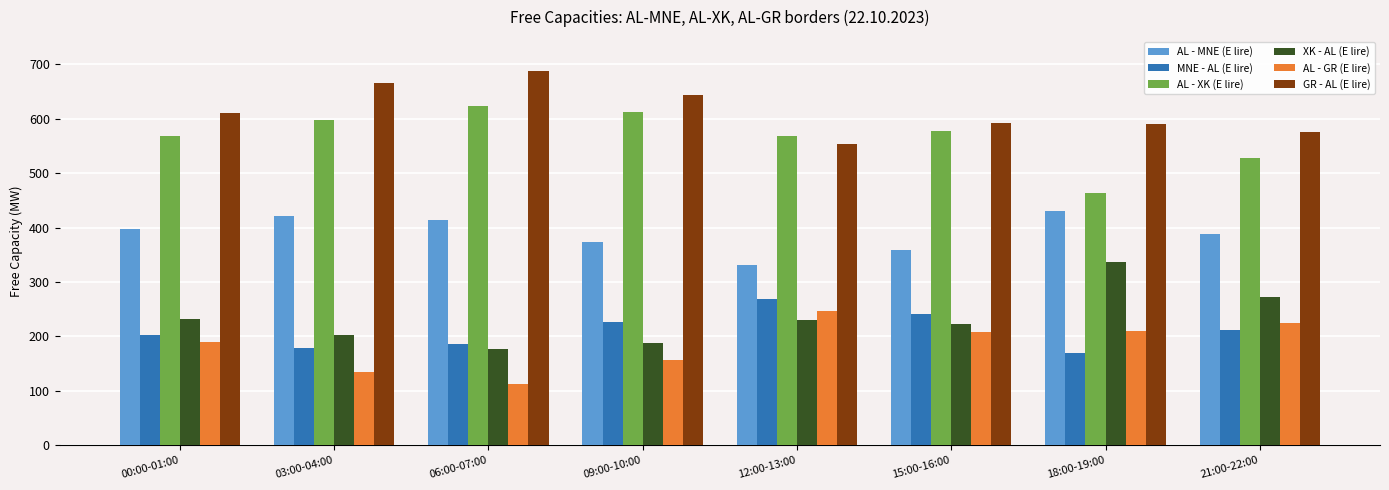

Which category has the highest value in the MNE - AL (E lire) series?

12:00-13:00